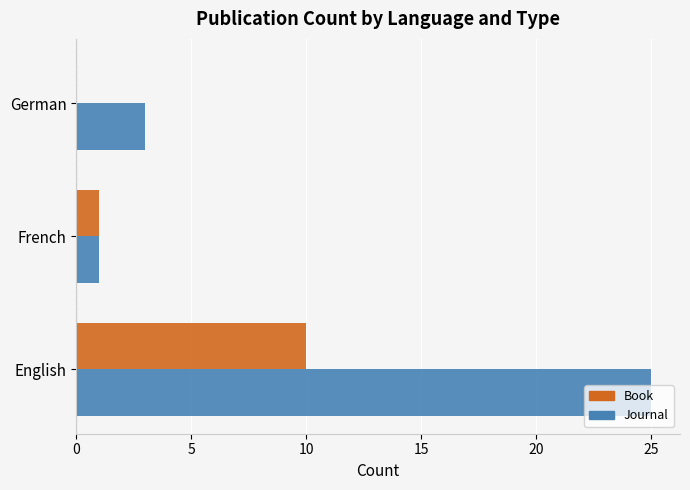

What is the highest value of the Journal series?

25